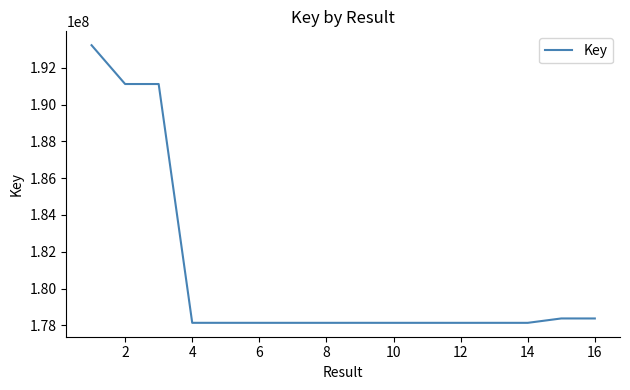

What is the difference between the maximum and minimum values?

15093638